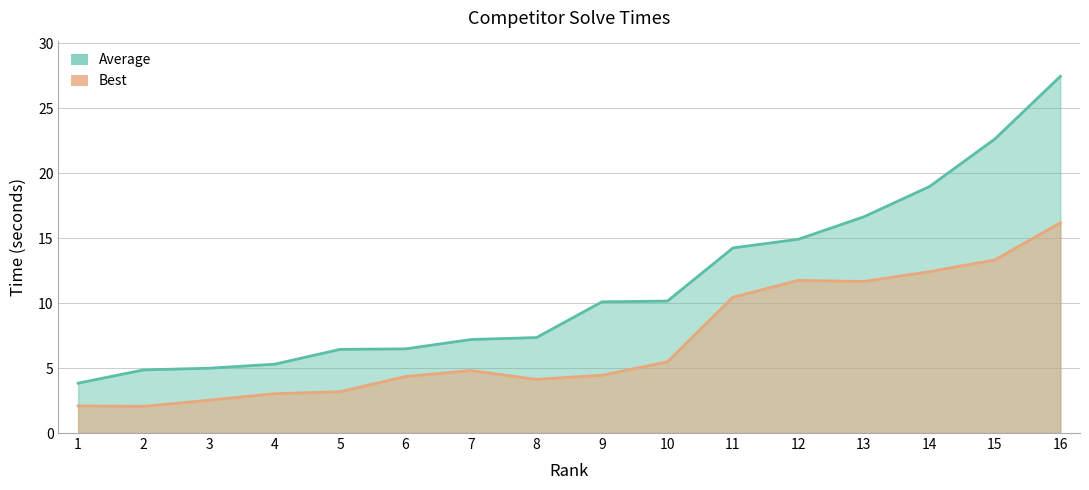

Which label corresponds to the smallest value in the chart?

2